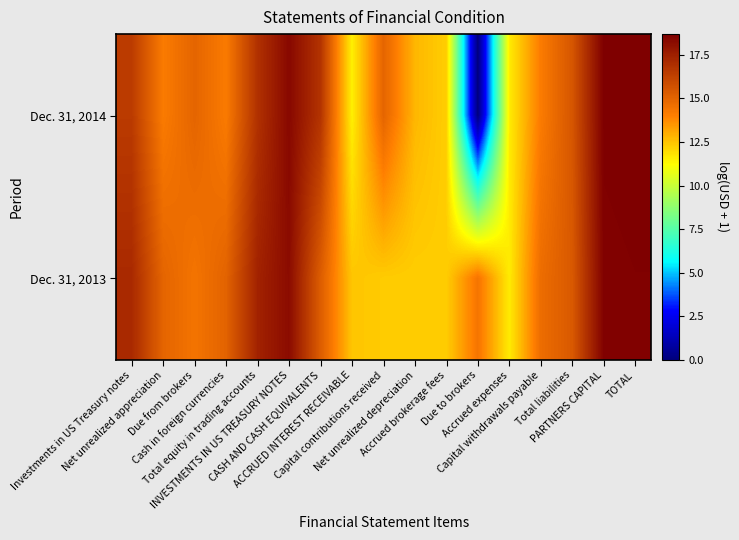

Count the number of data series in this chart.

2